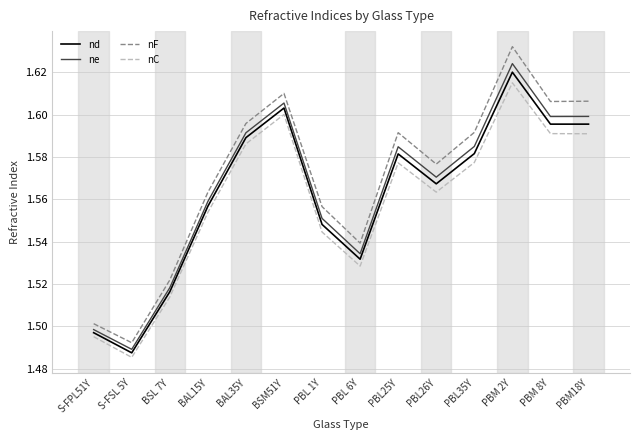

What is the total value across all series at PBL26Y?

6.3